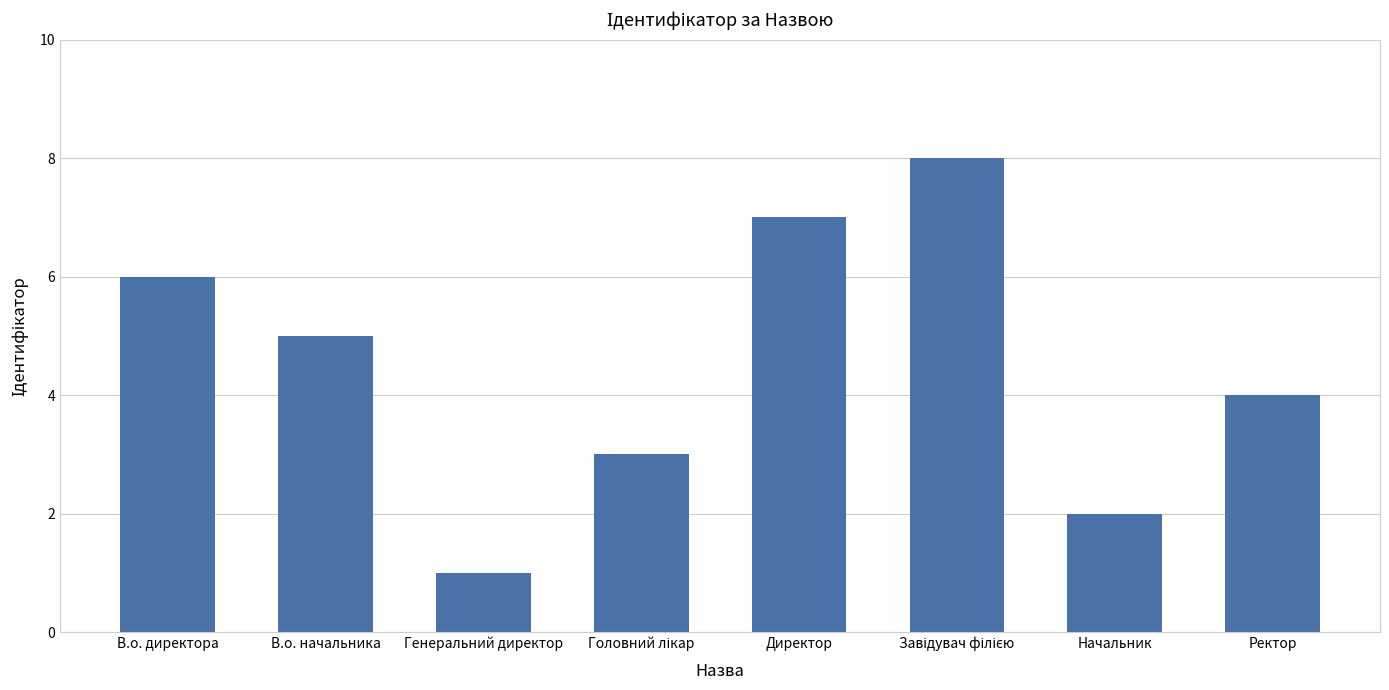

Does the chart contain any negative values?

No